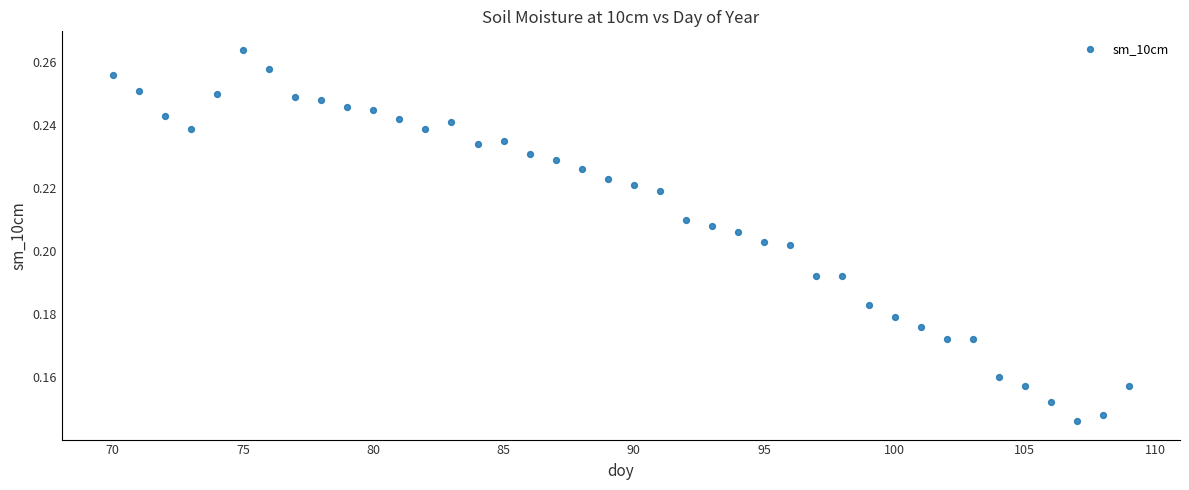

What is the range of X values (max minus min)?

39.0